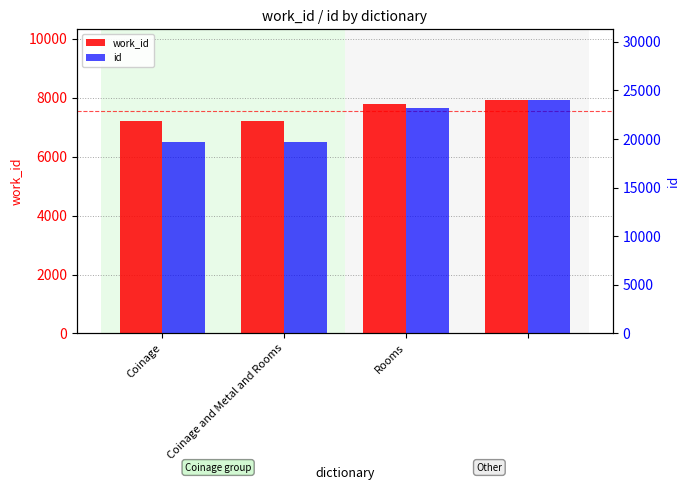

How many bars are there in each group?

2